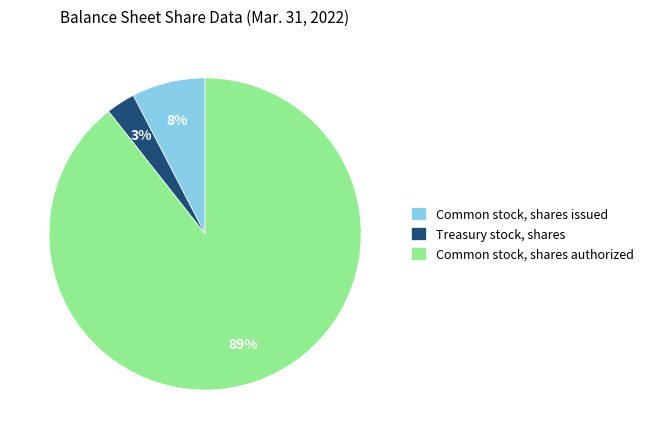

Combined, do Treasury stock, shares and Common stock, shares issued account for over 50%?

No